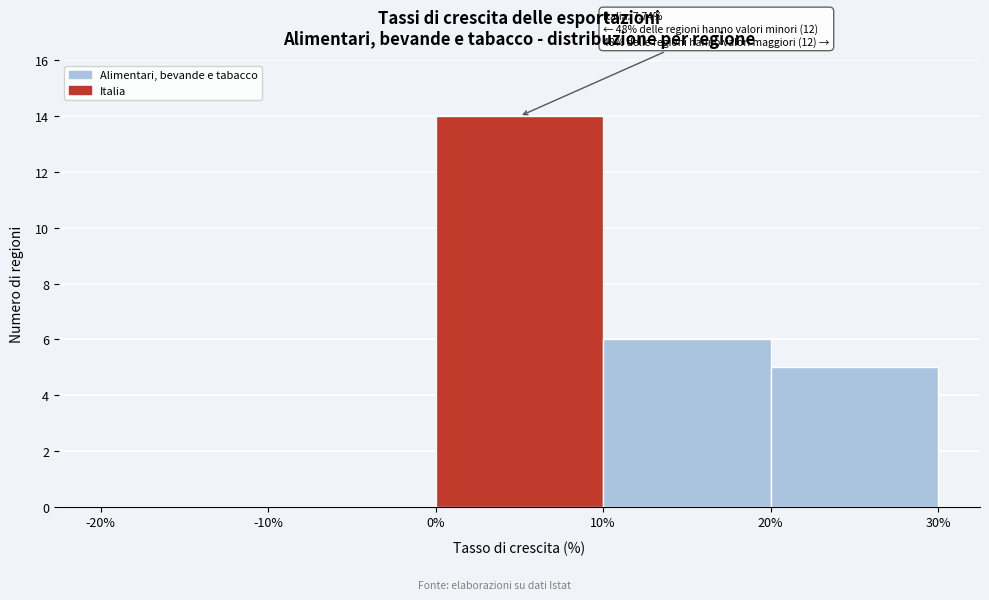

Which range on the x-axis has the tallest bar?

0% to 10%